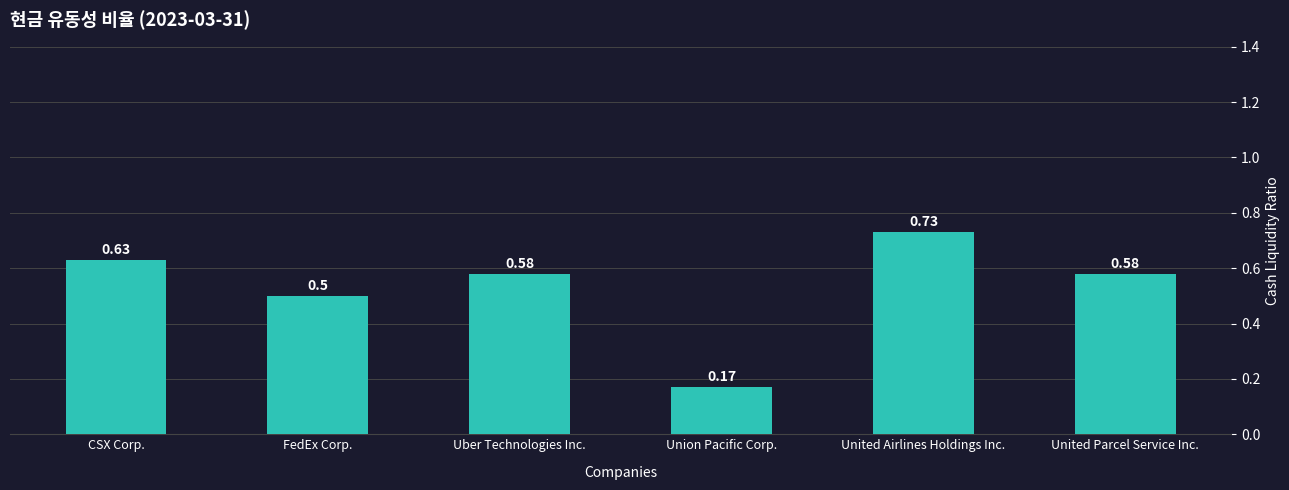

How many bars are there in total?

6